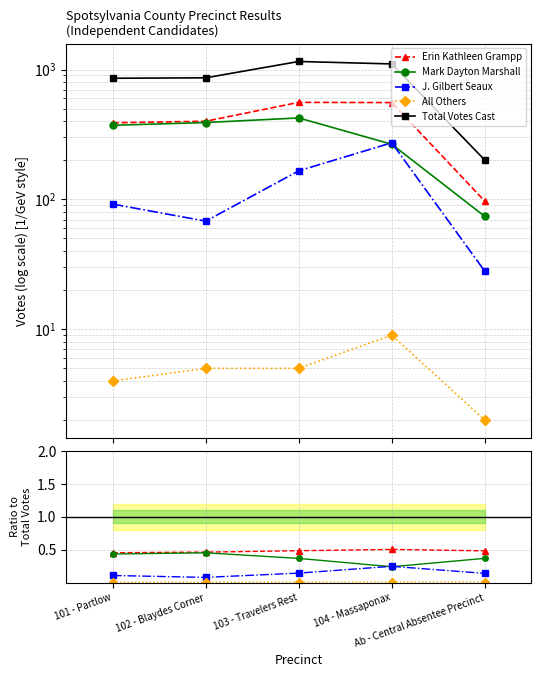

What is the total value across all series at 101 - Partlow?

858.0